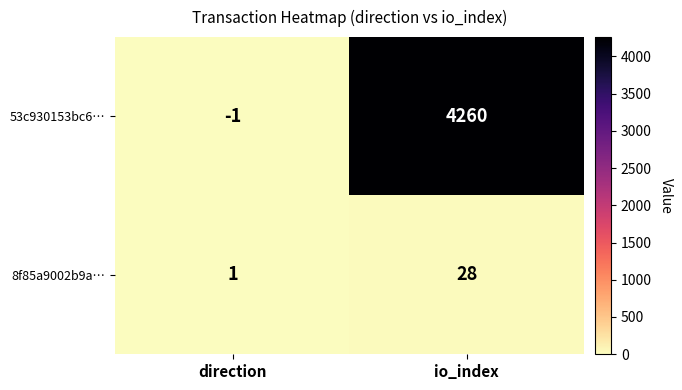

At which category is the sum across all series the highest?

io_index